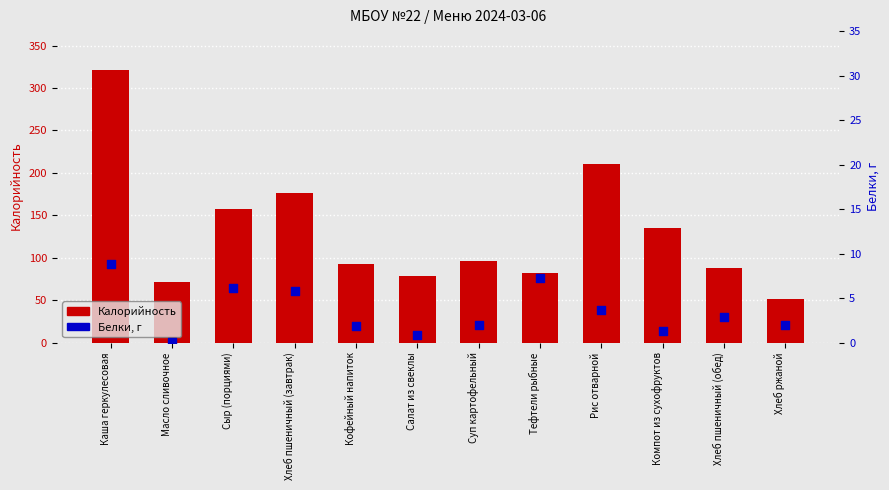

Which series has the largest total across all categories?

Калорийность